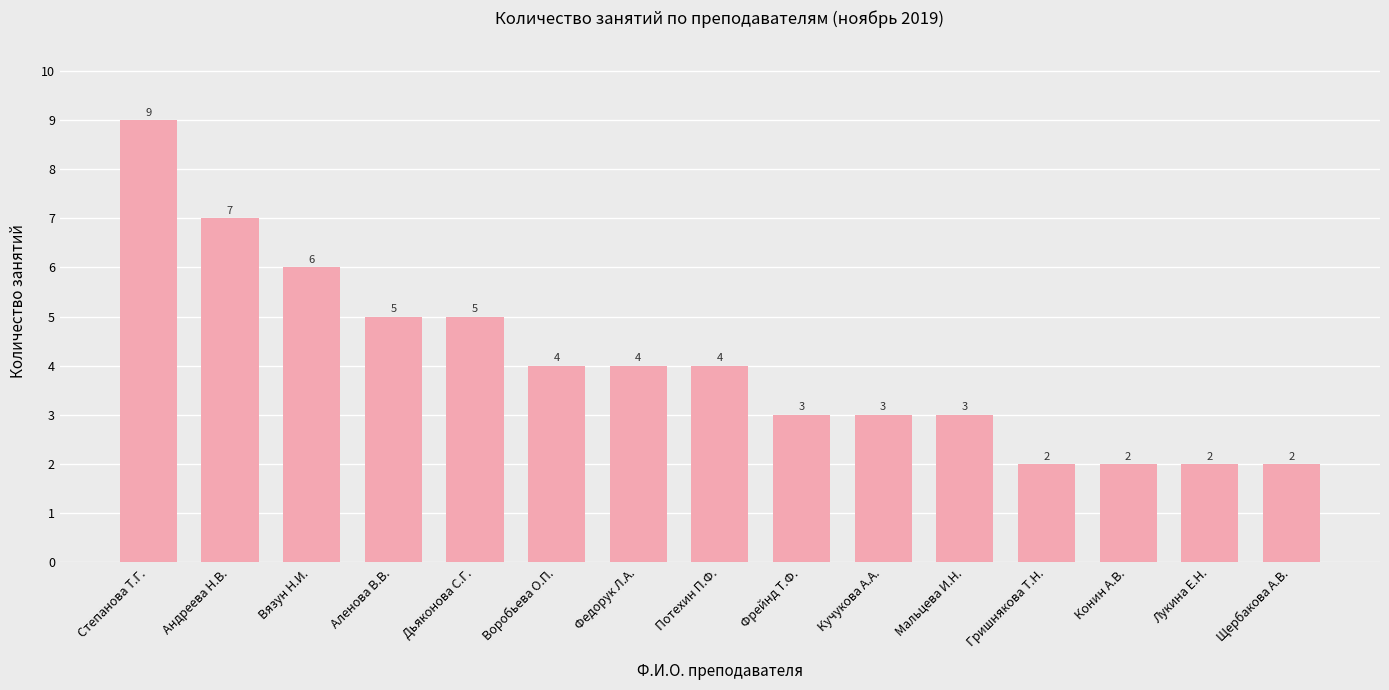

Does the chart contain stacked bars?

No